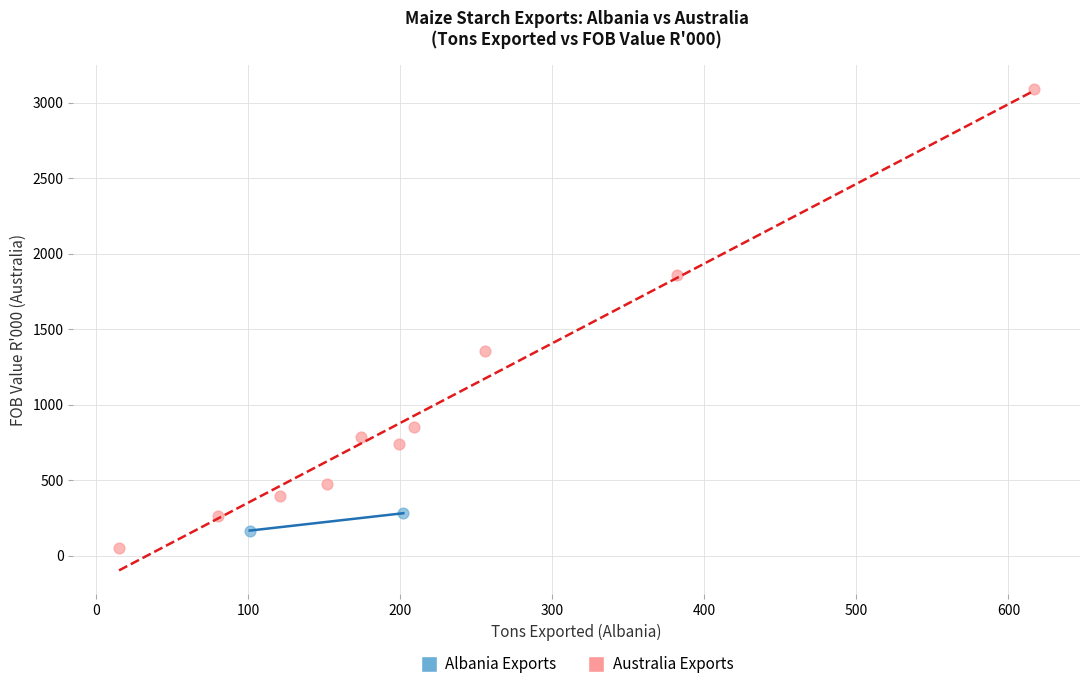

What are all the series names shown in the legend?

Albania Exports, Australia Exports